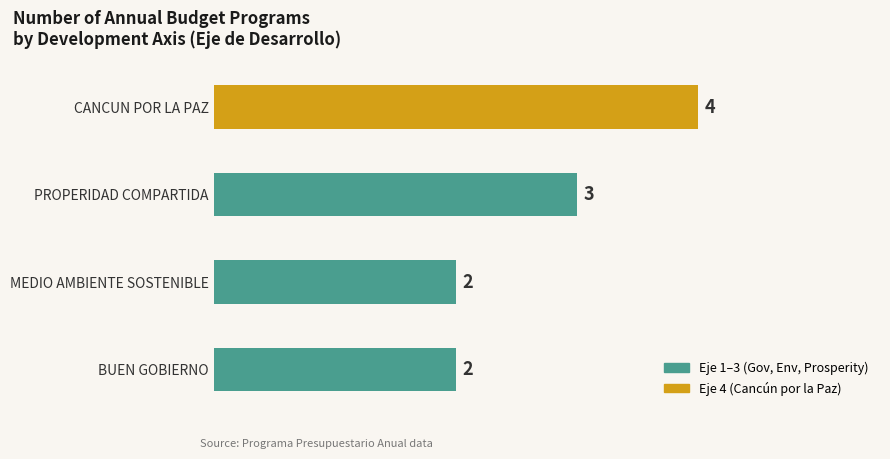

Reading bottom to top, transcribe all the data shown in this chart.

BUEN GOBIERNO=2	MEDIO AMBIENTE SOSTENIBLE=2	PROPERIDAD COMPARTIDA=3	CANCUN POR LA PAZ=4